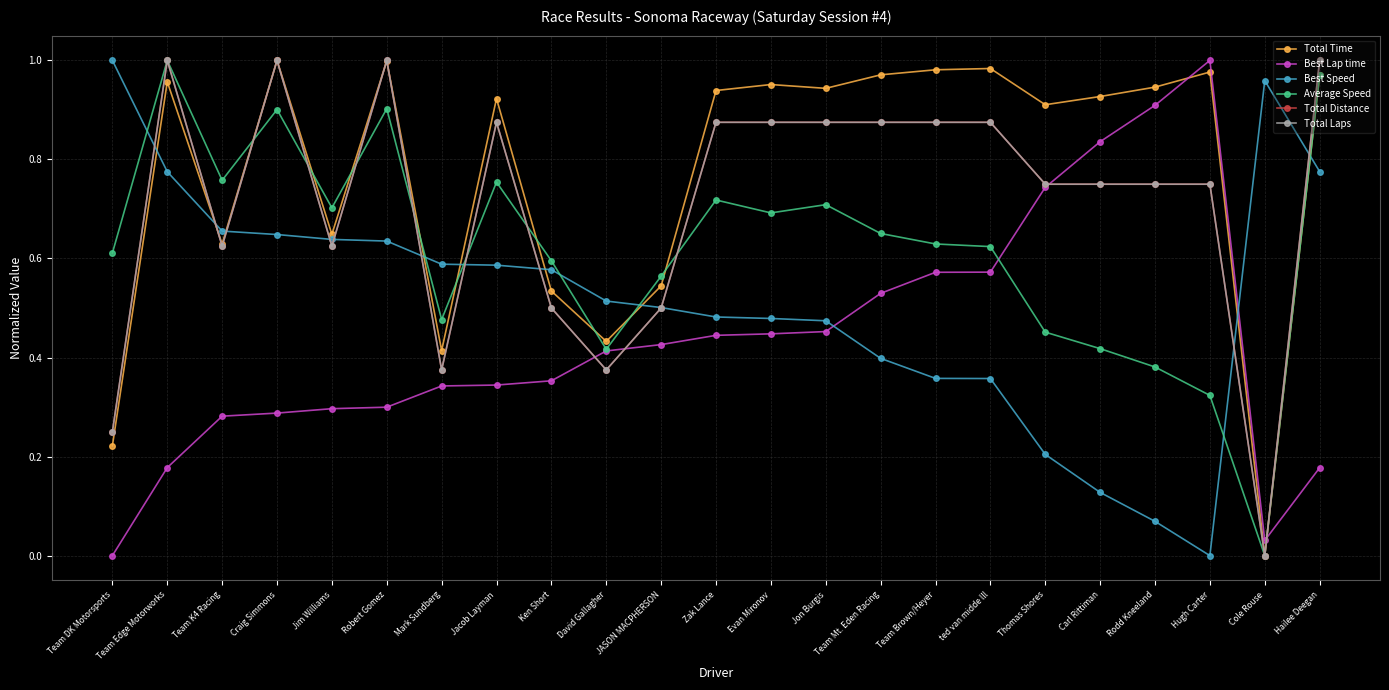

Rank the categories by Total Laps value from lowest to highest.

Cole Rouse, Team DK Motorsports, Mark Sundberg, David Gallagher, Ken Short, JASON MACPHERSON, Team K4 Racing, Jim Williams, Thomas Shores, Carl Rittiman, Rodd Kneeland, Hugh Carter, Jacob Layman, Zak Lance, Evan Mironov, Jon Burgis, Team Mt. Eden Racing, Team Brown/Heyer, ted van midde lll, Team Edge Motorworks, Craig Simmons, Robert Gomez, Hailee Deegan